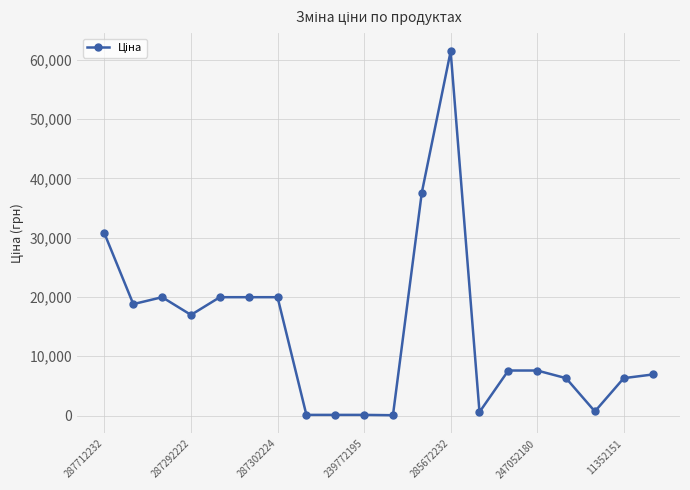

True or false: the data has more than 0 interior local peaks.

True